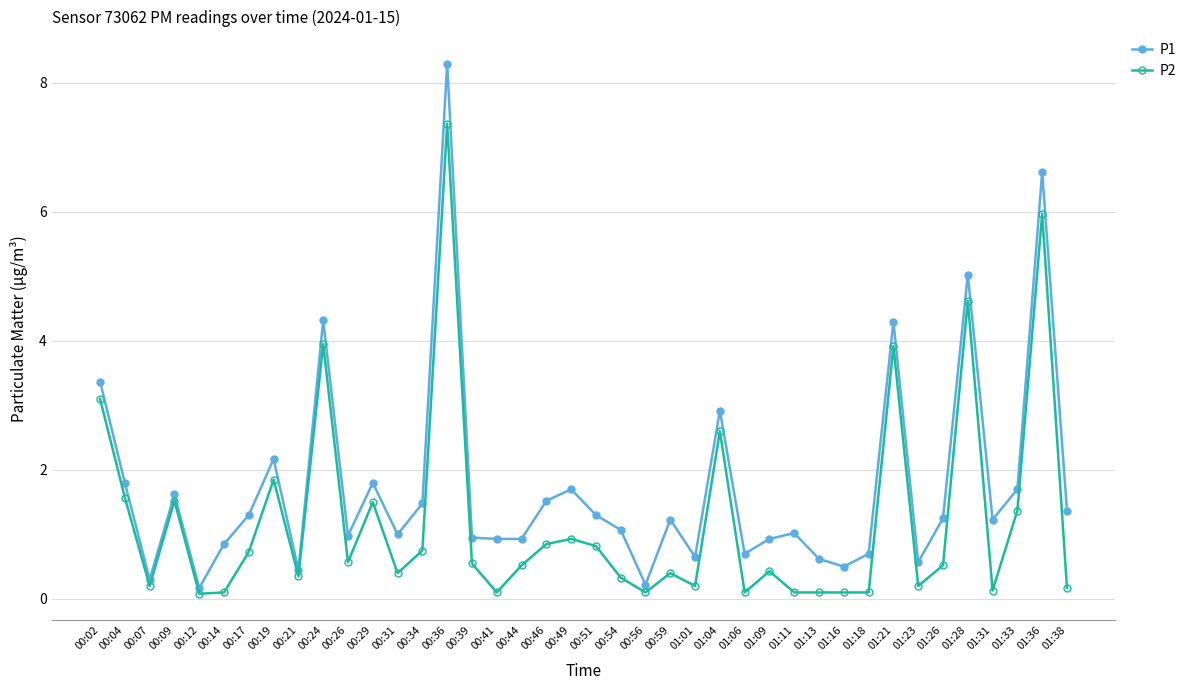

The value of P1 at 01:11 is 0.4. True or false?

False